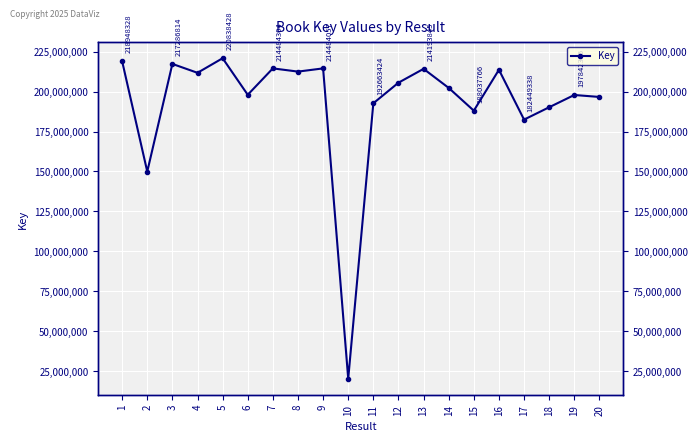

What is the change in value from 3 to 15?

-29249048